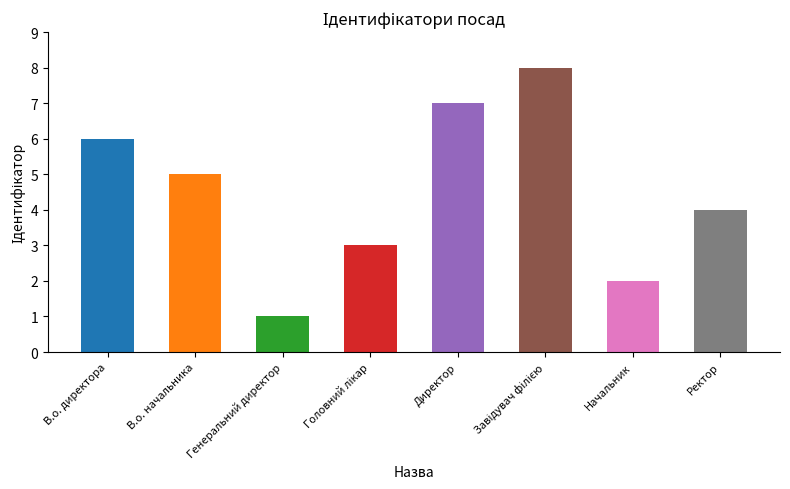

What is the change in value from Головний лікар to Директор?

+4